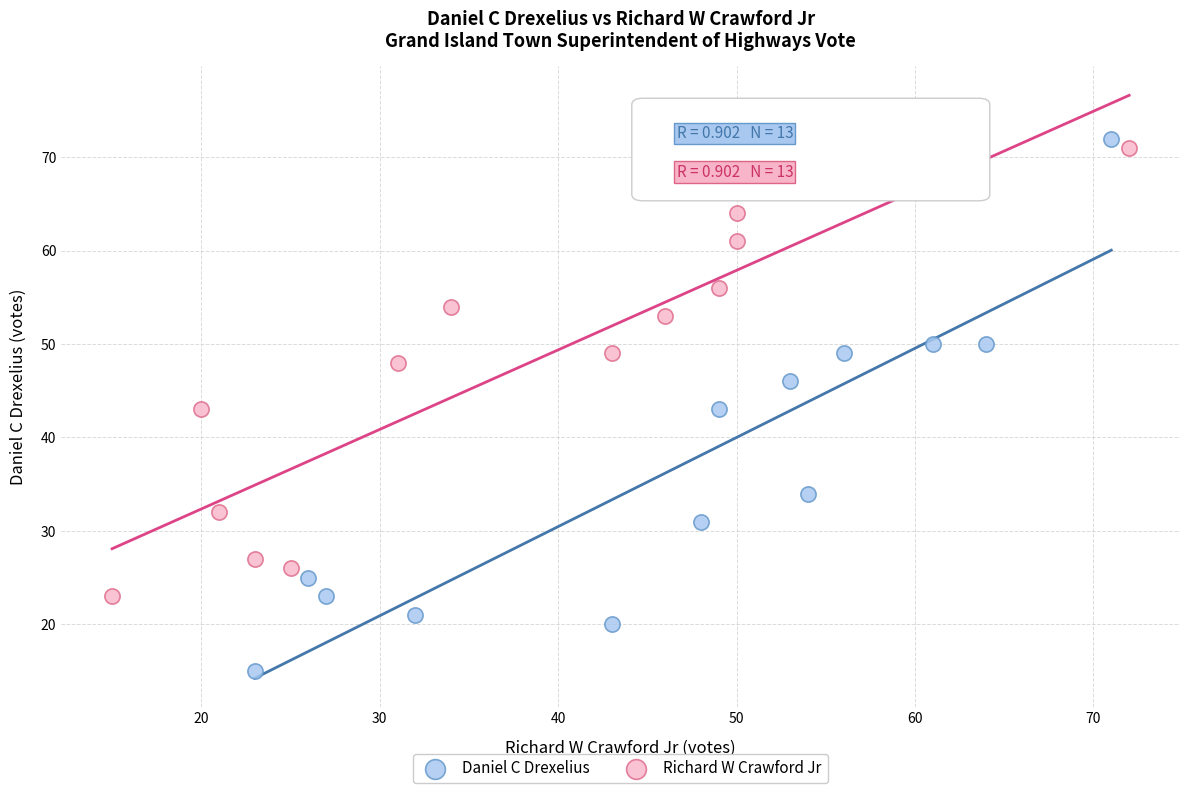

Which series has the widest spread of Y values?

Daniel C Drexelius